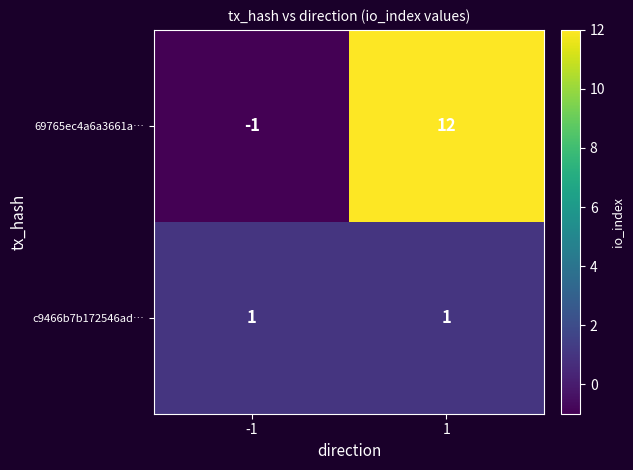

What is the difference between the maximum and minimum values in the 69765ec4a6a3661a… series?

13